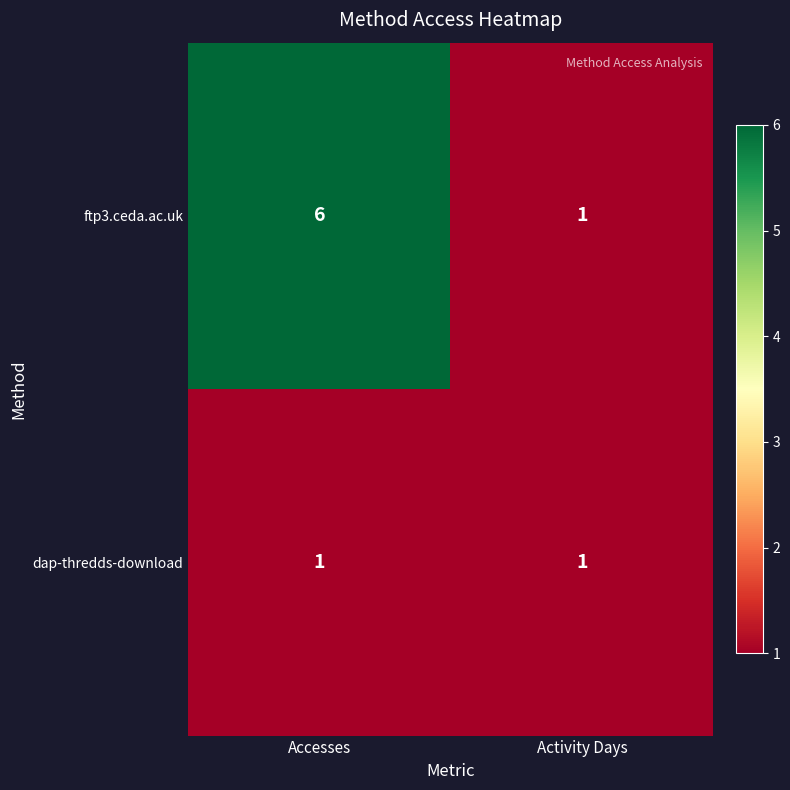

At how many categories does at least one series exceed 5?

1